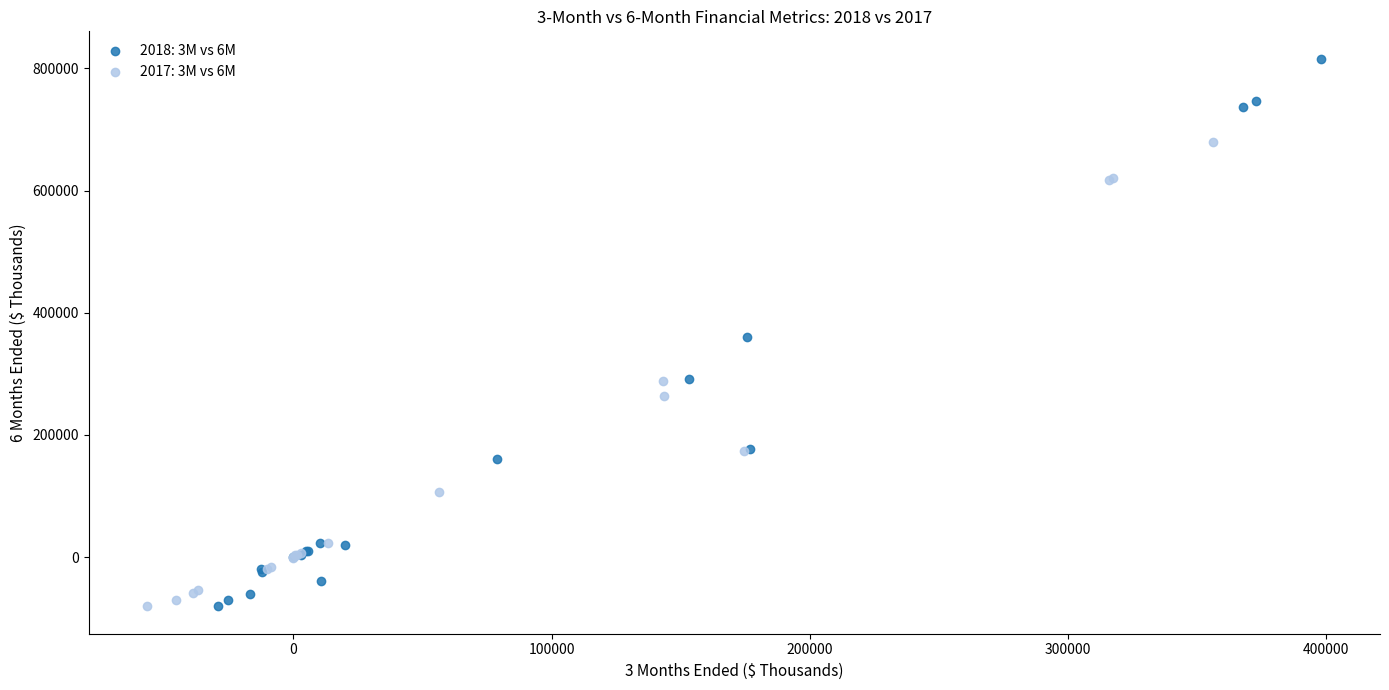

Which series has the widest spread of Y values?

2018: 3M vs 6M